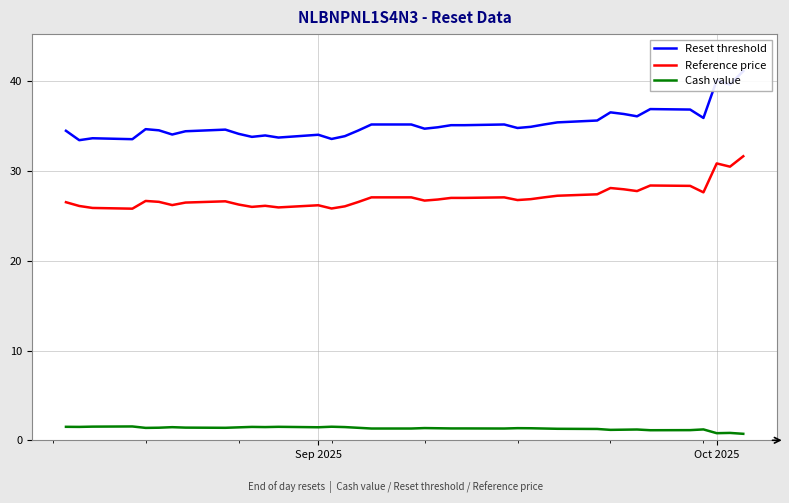

Which series has the widest spread of values?

Reset threshold